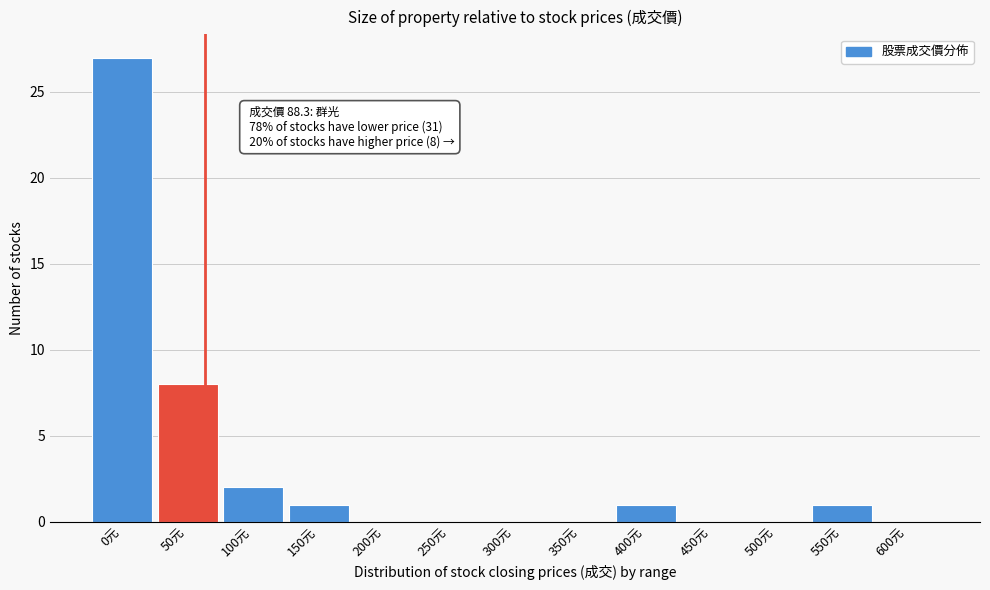

Reading left to right, what are all the values shown in this chart?

0元=27	50元=8	100元=2	150元=1	200元=0	250元=0	300元=0	350元=0	400元=1	450元=0	500元=0	550元=1	600元=0